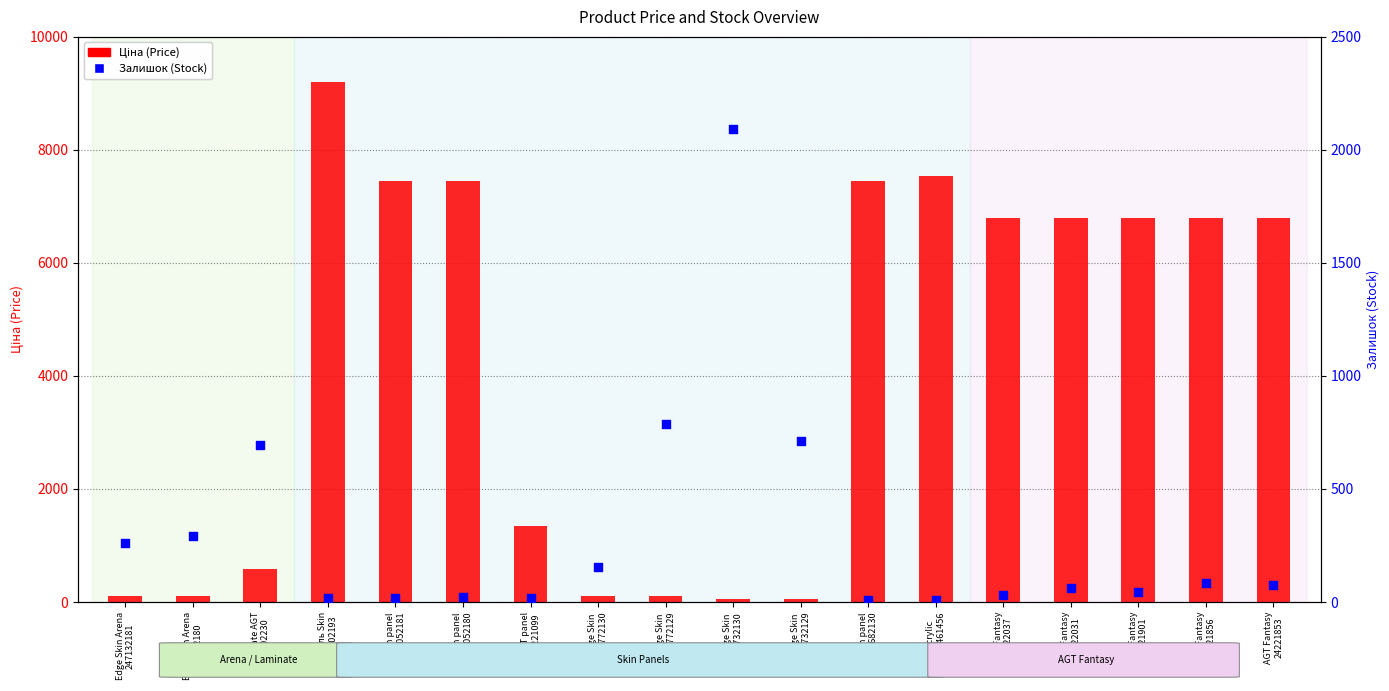

Which series has the widest spread of Y values?

Ціна (Price)